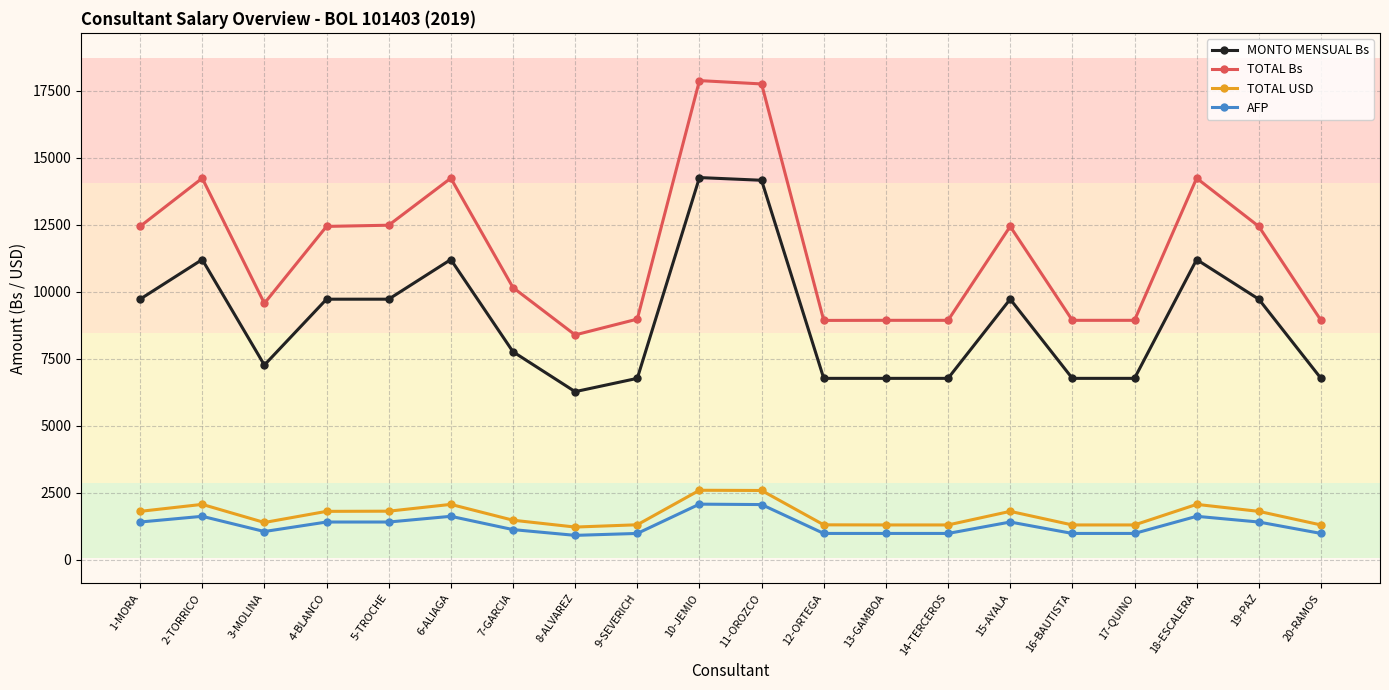

Where is the first local maximum for MONTO MENSUAL Bs?

2-TORRICO